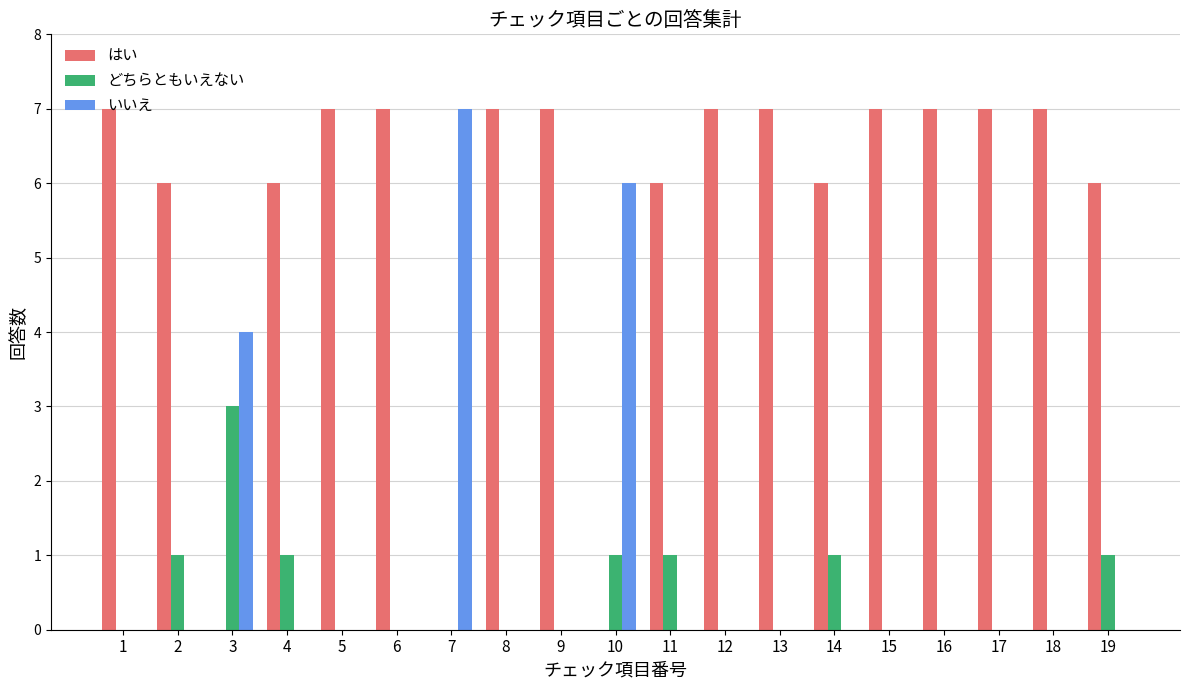

At which label is いいえ closest to 3?

3